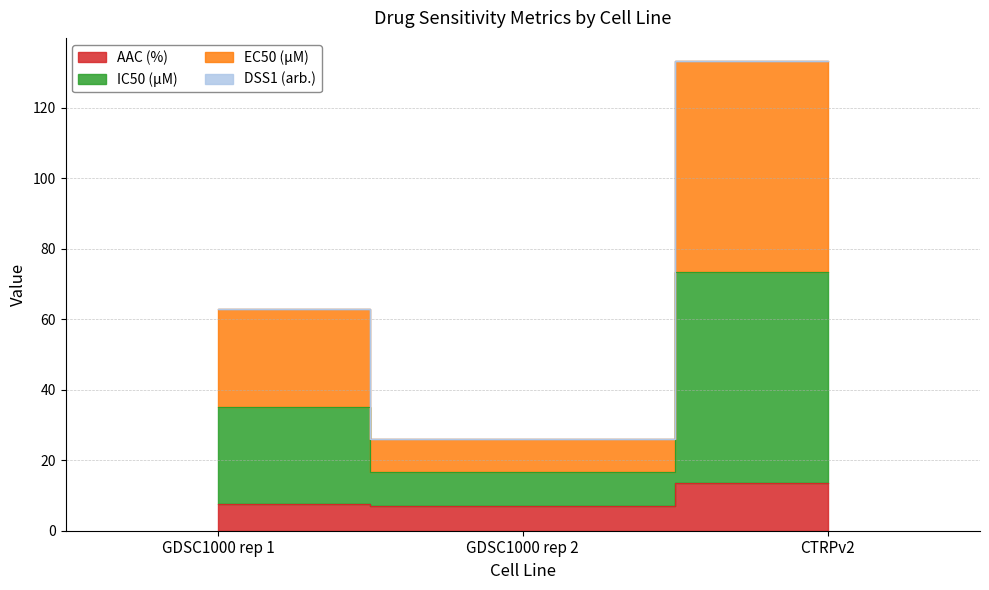

Where does the EC50 (µM) series first go above 62?

GDSC1000 rep 1